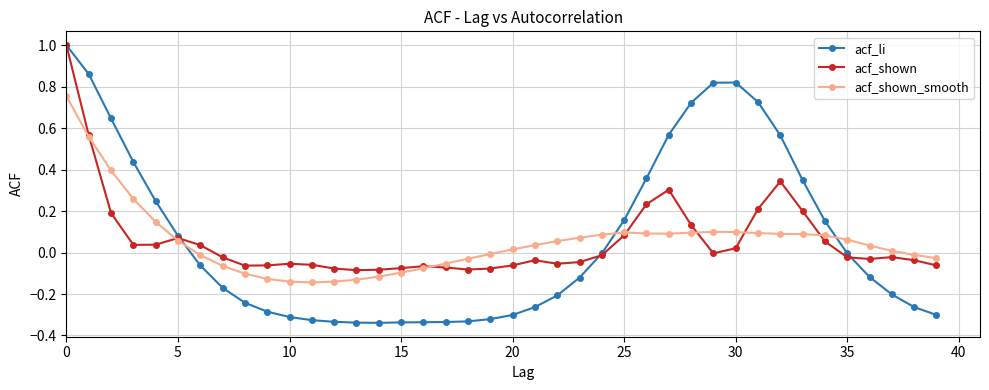

How many distinct data groups are displayed?

3